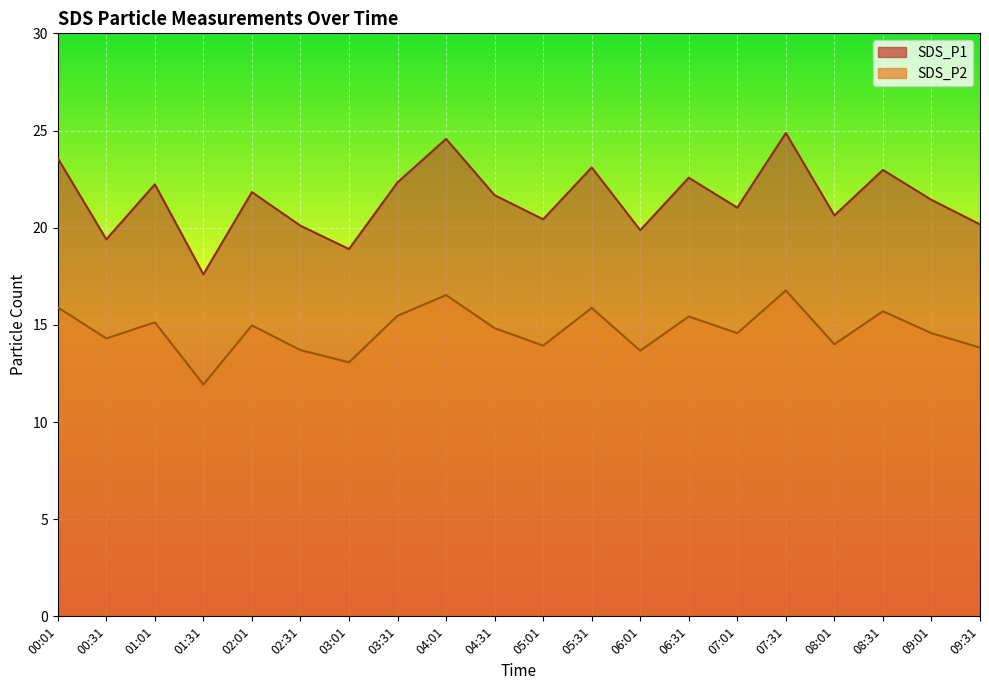

What is the label of the 1st point from the left?

00:01